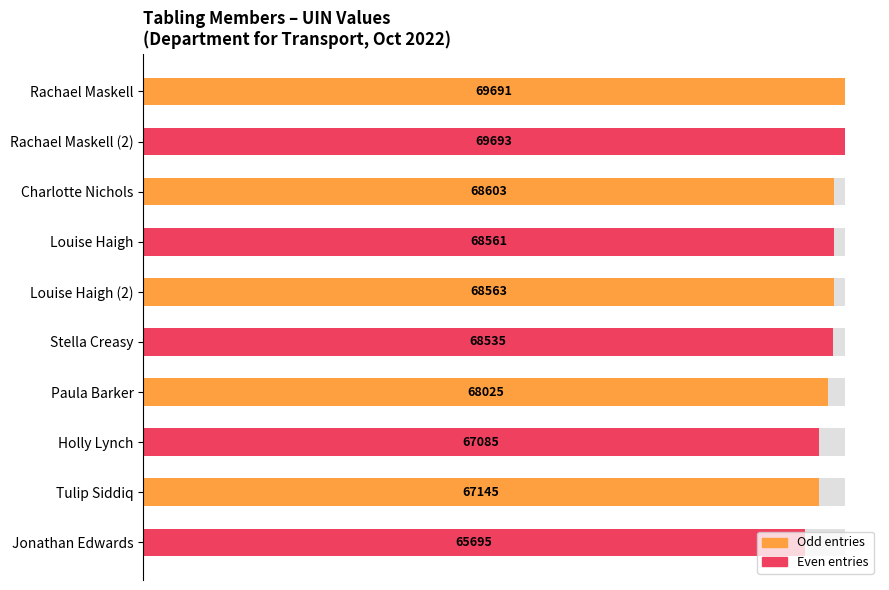

Between Stella Creasy and Holly Lynch, which is larger?

Stella Creasy